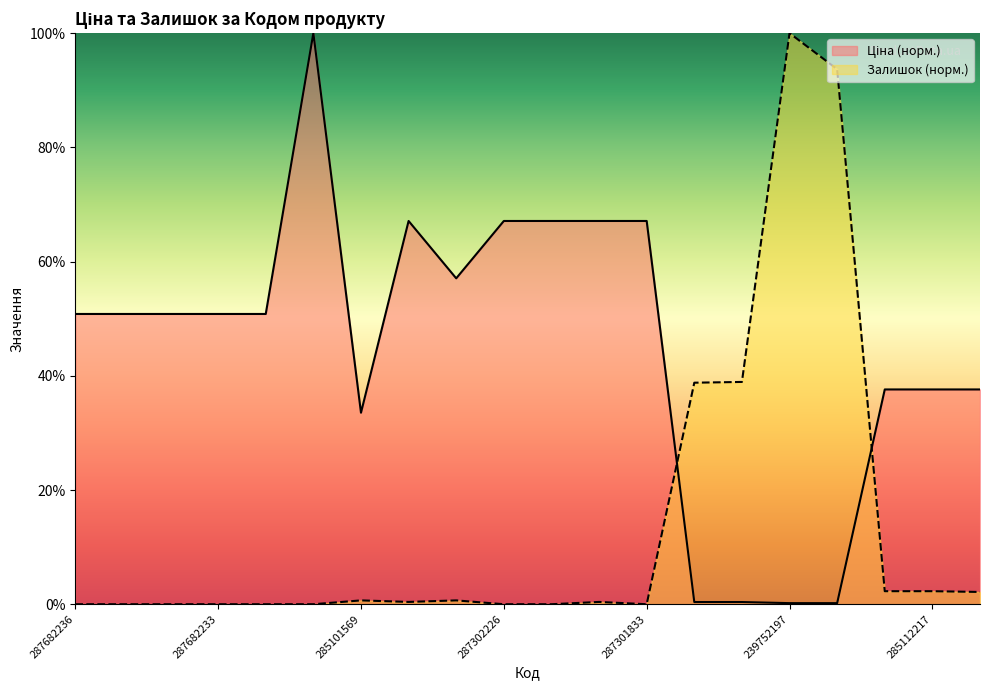

How many values in the Ціна series are below 50?

8